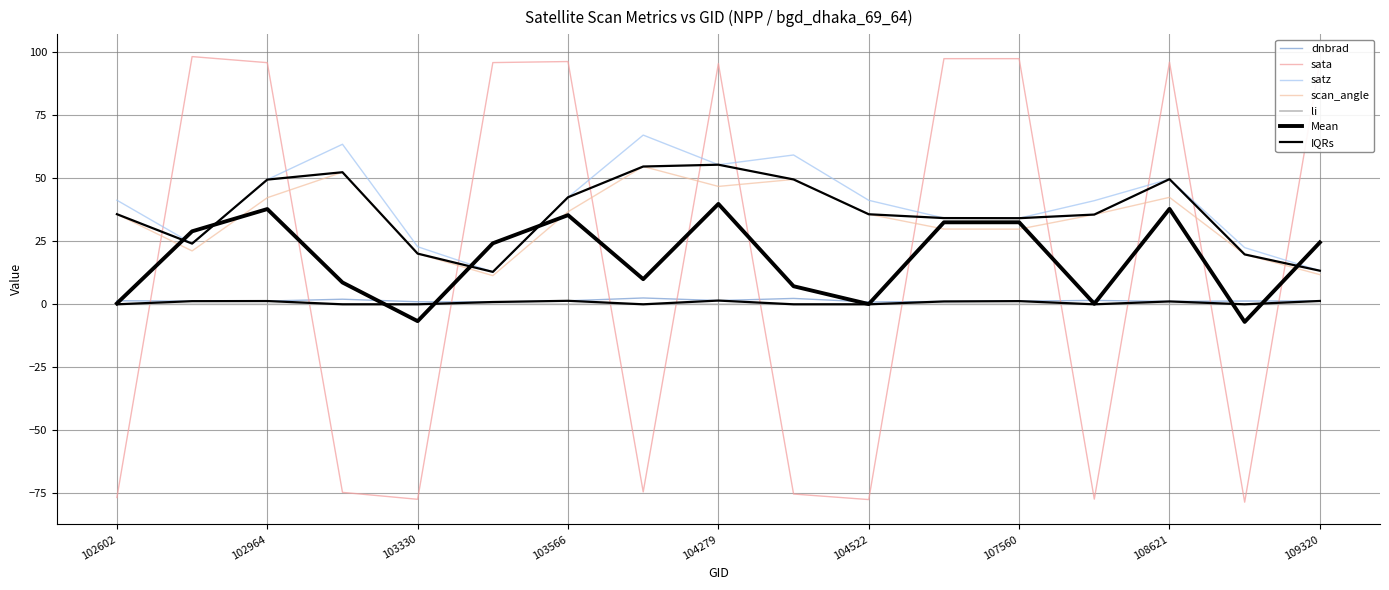

List the labels in order of satz value, smallest first.

103448, 109320, 109147, 103330, 102845, 107560, 107560, 108090, 104522, 102602, 103566, 102964, 108621, 104279, 104405, 103092, 103694